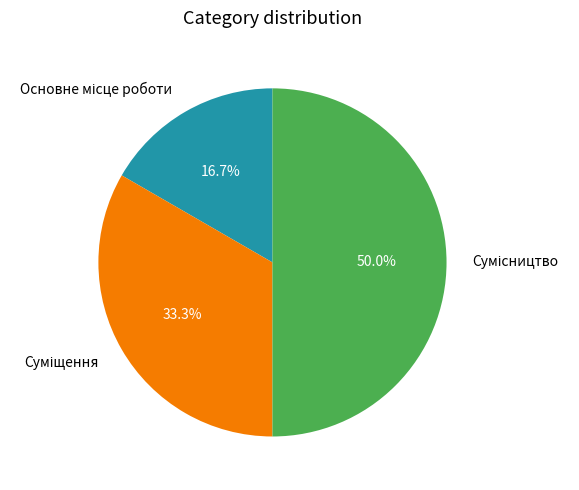

Count the number of slices in the pie.

3